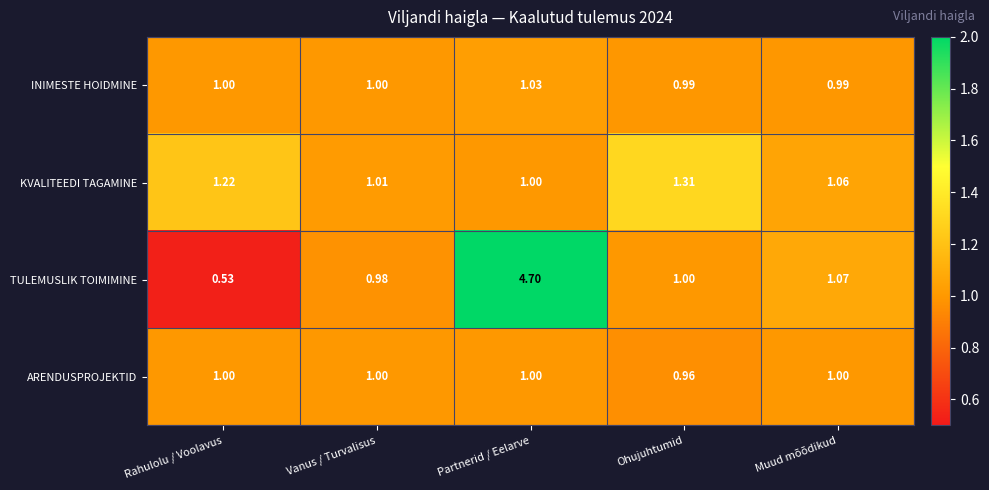

What is the total value across all series at Ohujuhtumid?

4.3